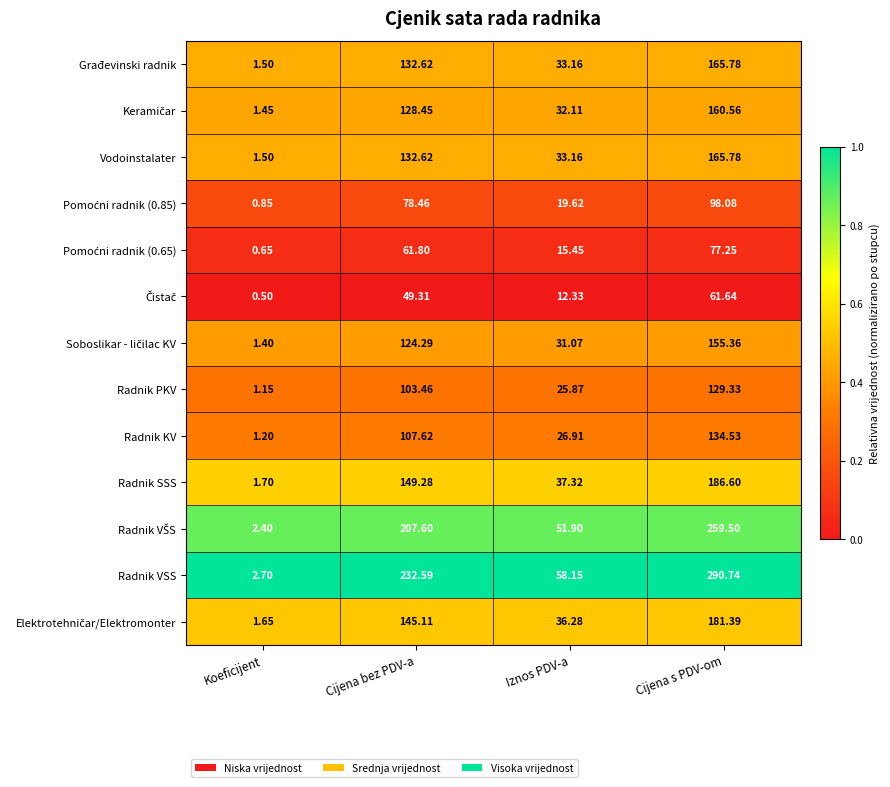

Which series has the largest total across all categories?

Radnik VSS